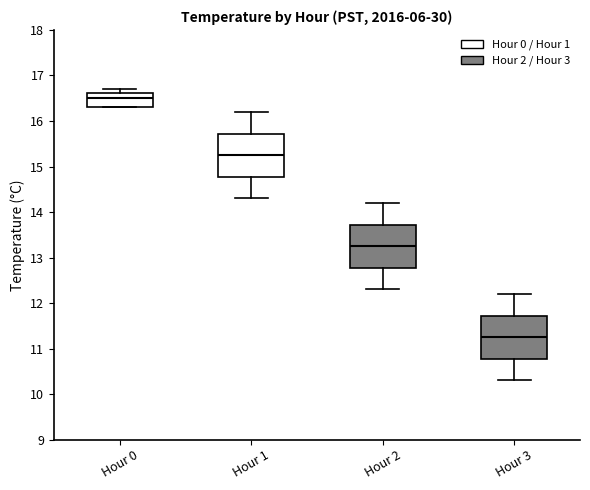

Where does the median line of the box for Hour 0 sit on the y-axis? The values are not printed on the chart, so give them approximately, as read against the axis.

16.5